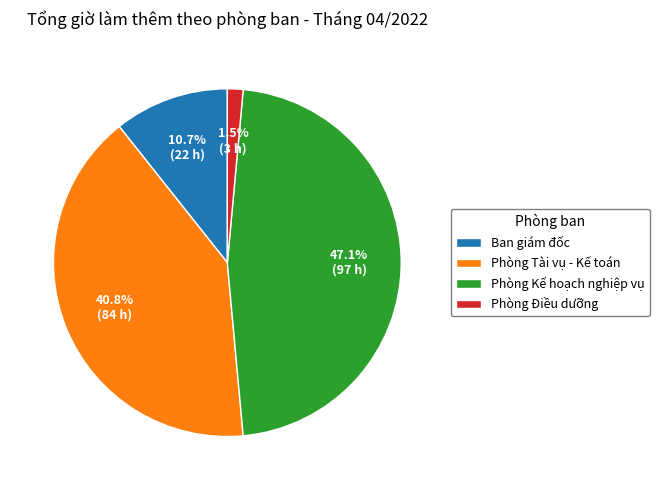

To the nearest percent, what is the combined percentage of Ban giám đốc and Phòng Điều dưỡng?

12%